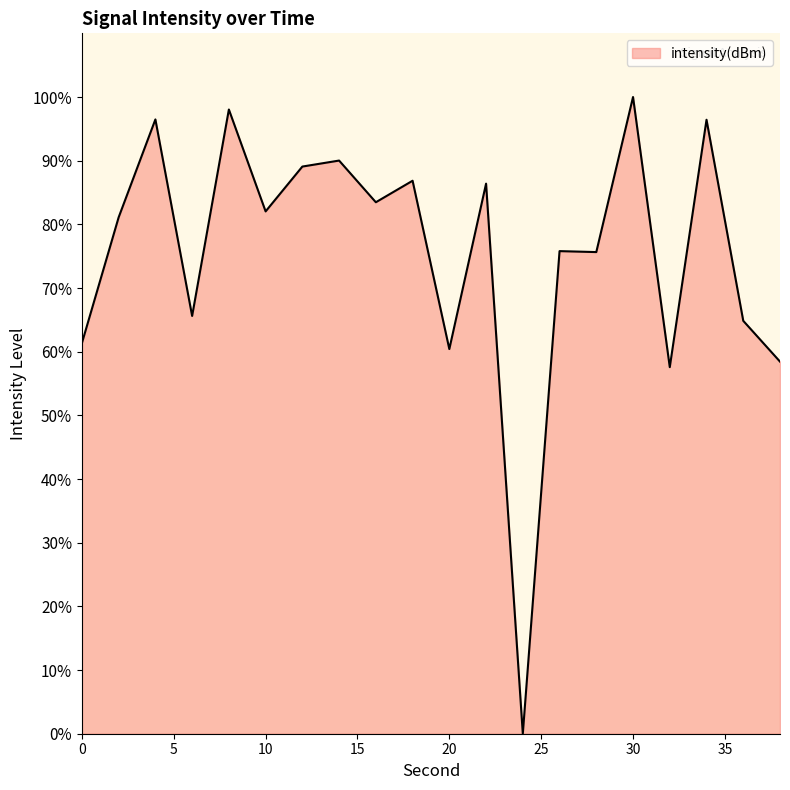

What is the maximum value shown in the chart?

100.0